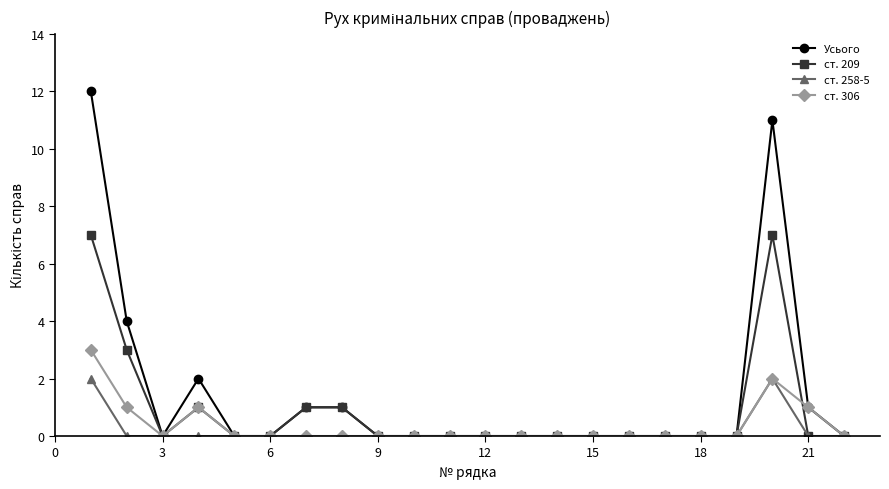

True or false: Усього has more than 0 interior local peaks.

True